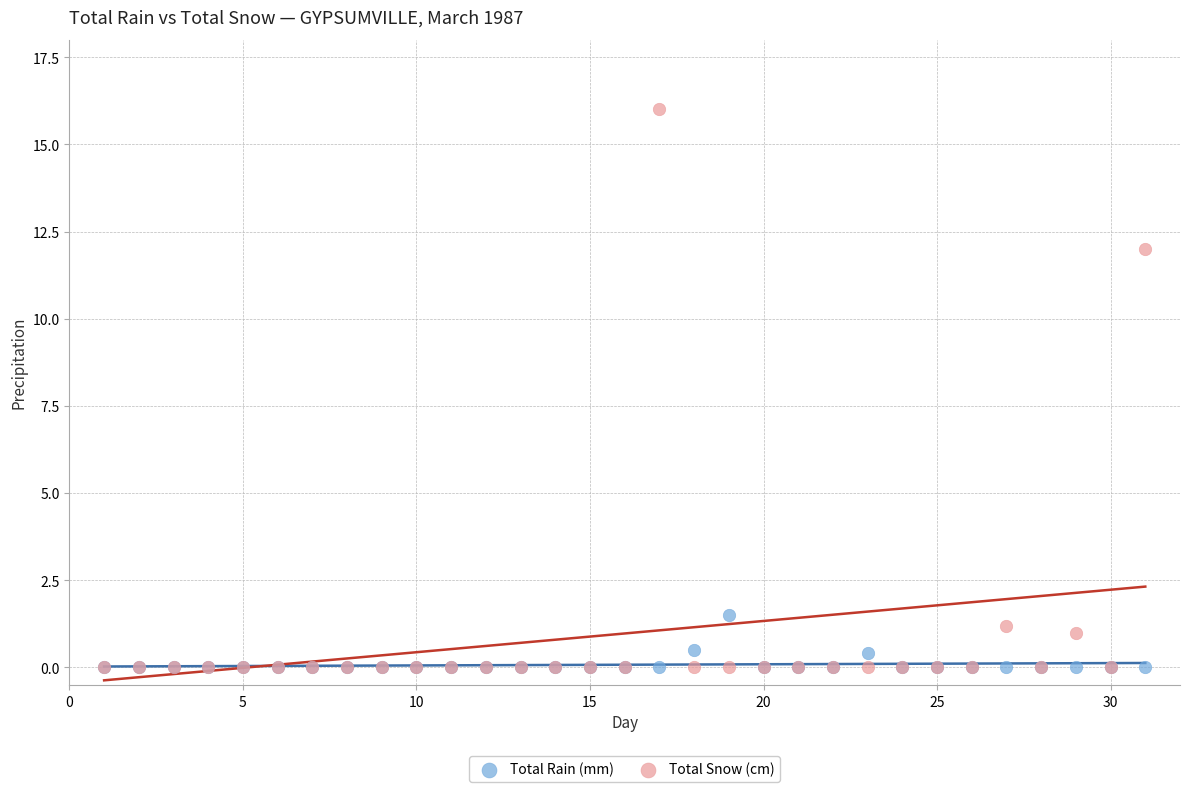

Across all series, what Y value is closest to 8?

12.0